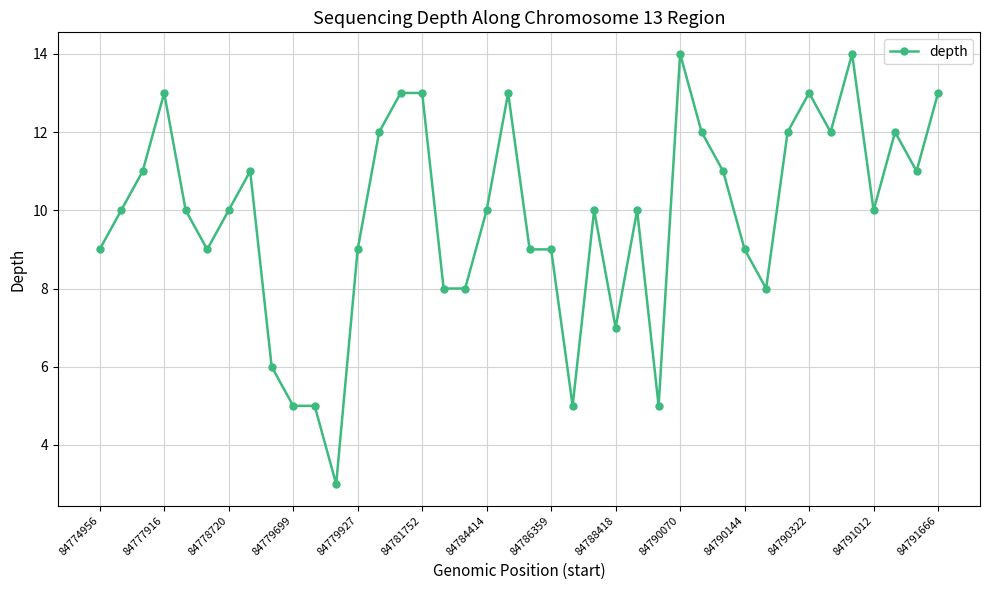

What is the greatest value displayed?

14